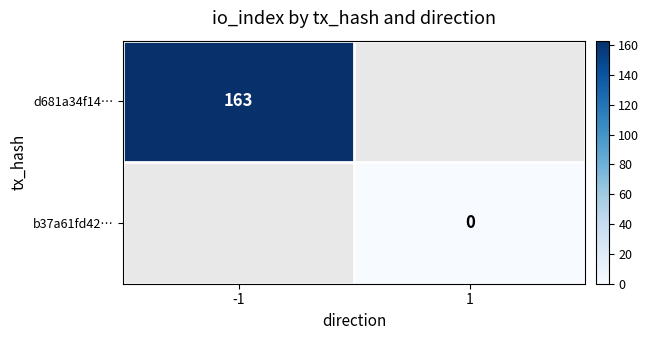

The d681a34f14… series shows 163 at -1. True or false?

True